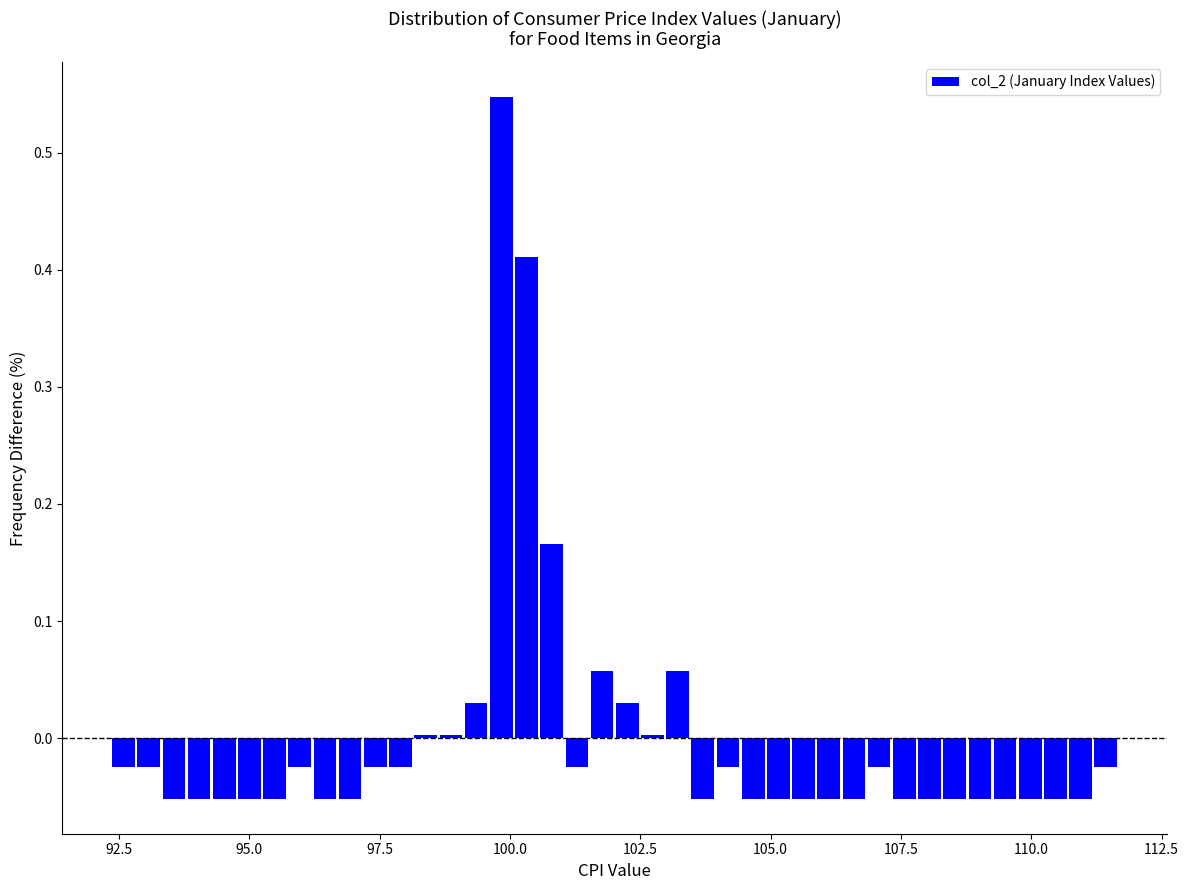

Read against the x-axis, roughly where is the centre of the tallest bar?

100.0